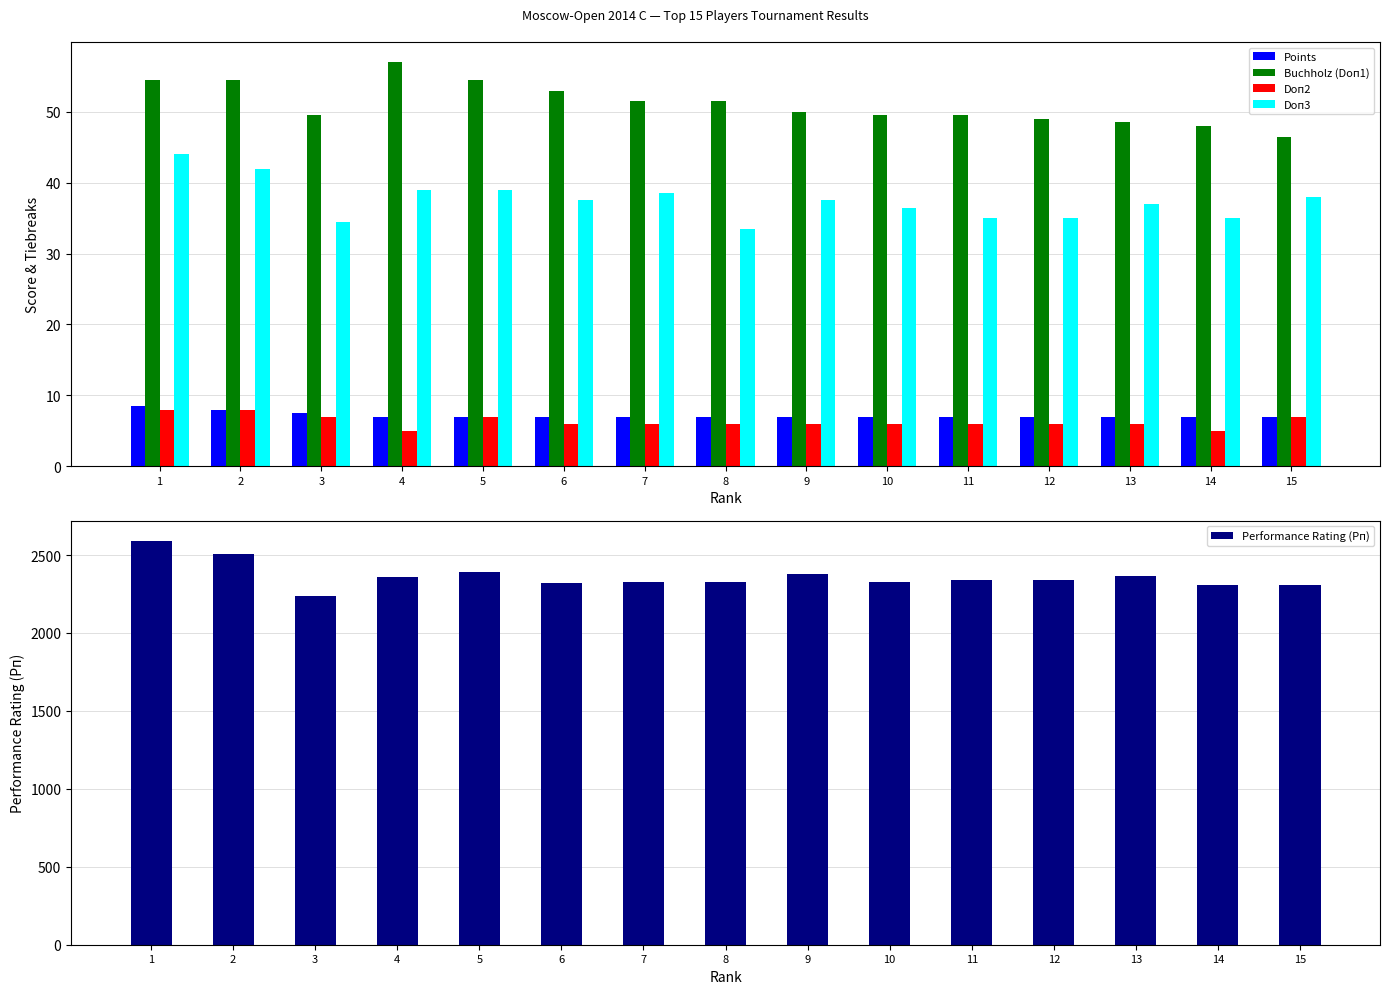

What is the difference between the Buchholz (Doп1) values at 9 and 14?

2.0